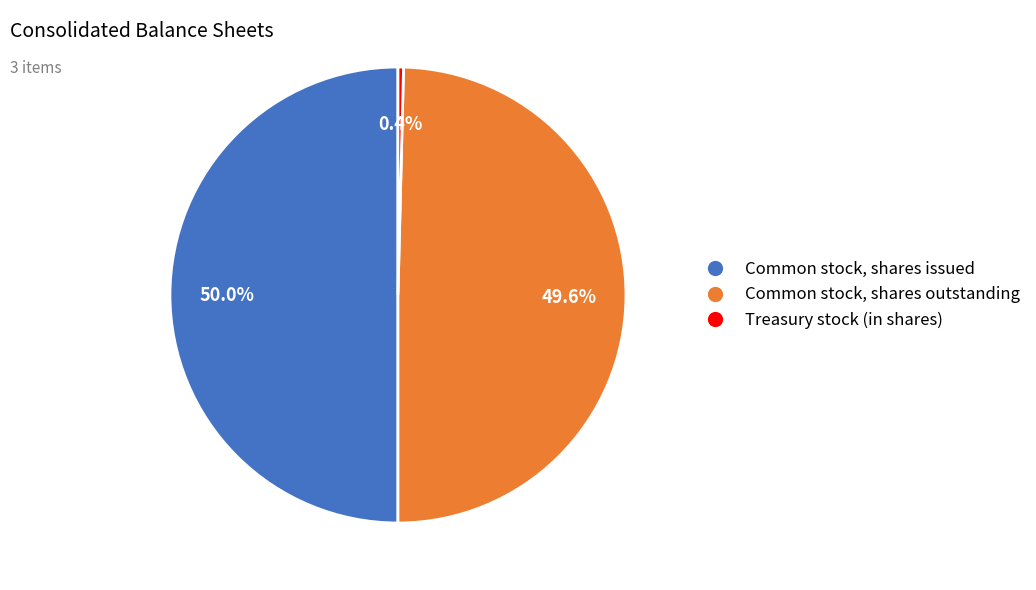

To the nearest percent, what is the difference between the largest and smallest slice percentages?

50%